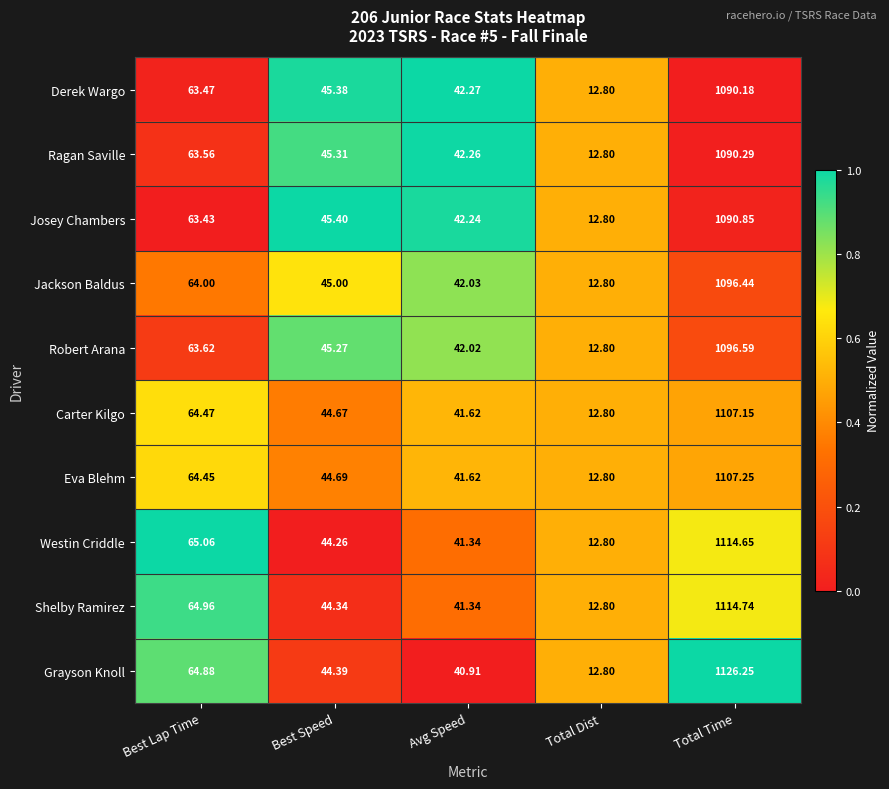

What is the difference between the highest and lowest values at Best Lap Time?

1.6